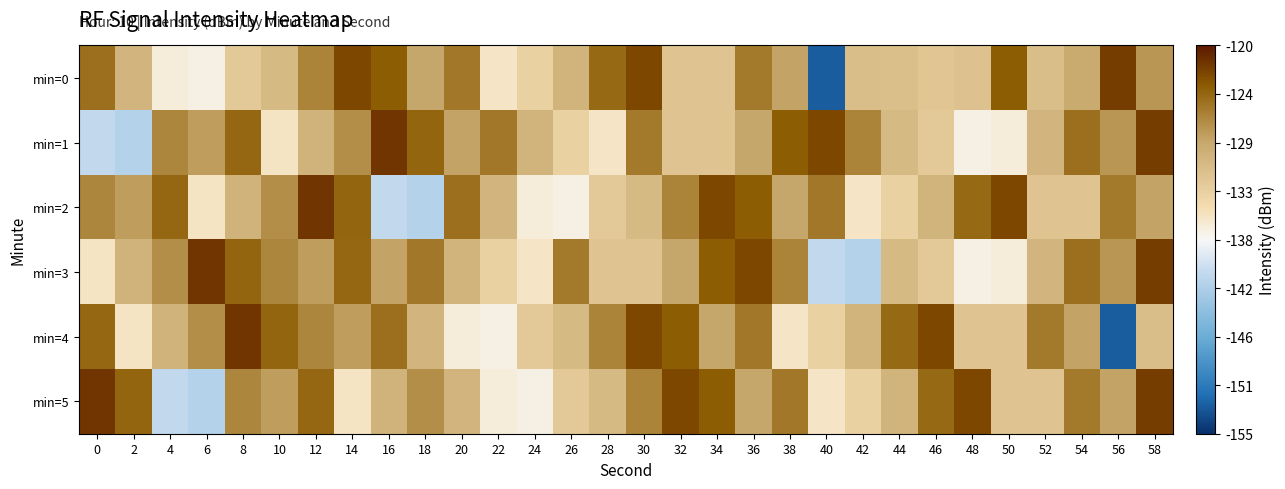

Reading left to right, extract all data points from this chart.

min=0: 0=-125.0	2=-130.2	4=-136.3	6=-136.7	8=-132.4	10=-130.8	12=-126.3	14=-122.6	16=-123.8	18=-128.7	20=-125.5	22=-135.5	24=-133.4	26=-130.1	28=-124.5	30=-122.6	32=-131.8	34=-131.9	36=-125.6	38=-128.4	40=-152.5	42=-131.1	44=-131.2	46=-132.1	48=-131.6	50=-123.8	52=-131.2	54=-129.0	56=-121.9	58=-127.5
min=1: 0=-140.6	2=-141.5	4=-126.5	6=-128.0	8=-124.5	10=-135.4	12=-129.9	14=-127.1	16=-121.6	18=-124.3	20=-128.4	22=-125.5	24=-130.1	26=-133.4	28=-135.5	30=-125.6	32=-131.8	34=-131.9	36=-128.7	38=-123.8	40=-122.6	42=-126.3	44=-130.8	46=-132.4	48=-136.7	50=-136.3	52=-130.2	54=-125.0	56=-127.5	58=-121.9
min=2: 0=-126.5	2=-128.0	4=-124.5	6=-135.4	8=-129.9	10=-127.1	12=-121.6	14=-124.3	16=-140.6	18=-141.5	20=-125.0	22=-130.2	24=-136.3	26=-136.7	28=-132.4	30=-130.8	32=-126.3	34=-122.6	36=-123.8	38=-128.7	40=-125.5	42=-135.5	44=-133.4	46=-130.1	48=-124.5	50=-122.6	52=-131.8	54=-131.9	56=-125.6	58=-128.4
min=3: 0=-135.4	2=-129.9	4=-127.1	6=-121.6	8=-124.3	10=-126.5	12=-128.0	14=-124.5	16=-128.4	18=-125.5	20=-130.1	22=-133.4	24=-135.5	26=-125.6	28=-131.8	30=-131.9	32=-128.7	34=-123.8	36=-122.6	38=-126.3	40=-140.6	42=-141.5	44=-130.8	46=-132.4	48=-136.7	50=-136.3	52=-130.2	54=-125.0	56=-127.5	58=-121.9
min=4: 0=-124.5	2=-135.4	4=-129.9	6=-127.1	8=-121.6	10=-124.3	12=-126.5	14=-128.0	16=-125.0	18=-130.2	20=-136.3	22=-136.7	24=-132.4	26=-130.8	28=-126.3	30=-122.6	32=-123.8	34=-128.7	36=-125.5	38=-135.5	40=-133.4	42=-130.1	44=-124.5	46=-122.6	48=-131.8	50=-131.9	52=-125.6	54=-128.4	56=-152.5	58=-131.1
min=5: 0=-121.6	2=-124.3	4=-140.6	6=-141.5	8=-126.5	10=-128.0	12=-124.5	14=-135.4	16=-129.9	18=-127.1	20=-130.2	22=-136.3	24=-136.7	26=-132.4	28=-130.8	30=-126.3	32=-122.6	34=-123.8	36=-128.7	38=-125.5	40=-135.5	42=-133.4	44=-130.1	46=-124.5	48=-122.6	50=-131.8	52=-131.9	54=-125.6	56=-128.4	58=-121.9